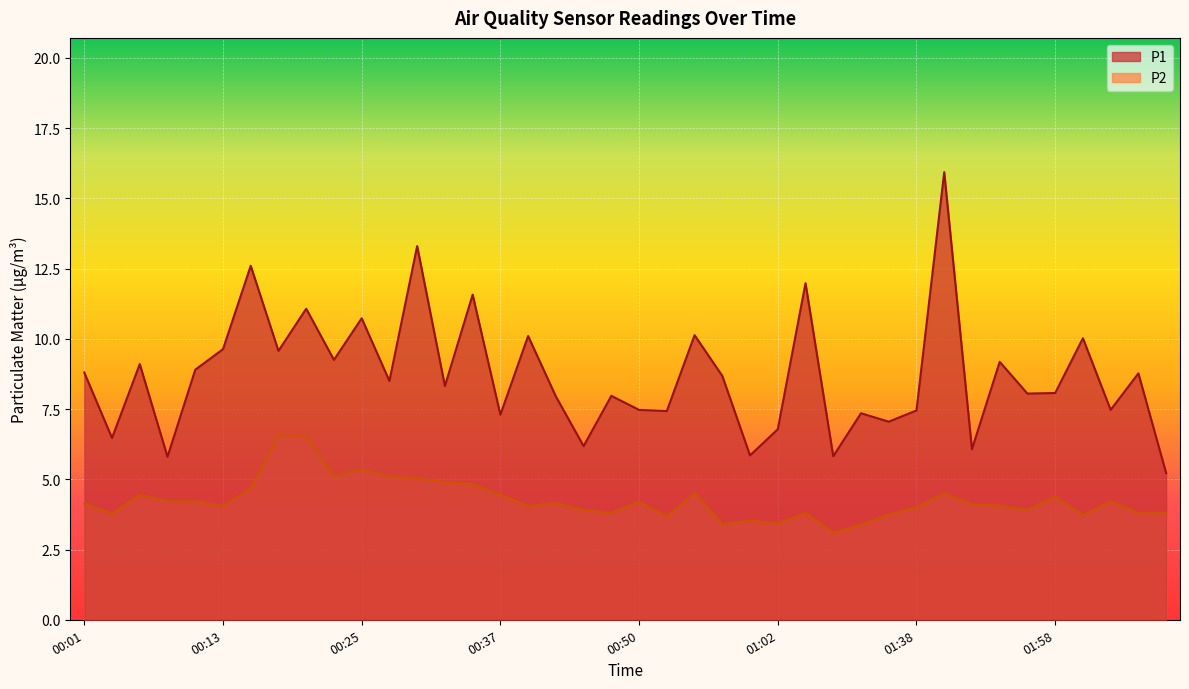

Does the chart display data point markers on the line(s)?

No